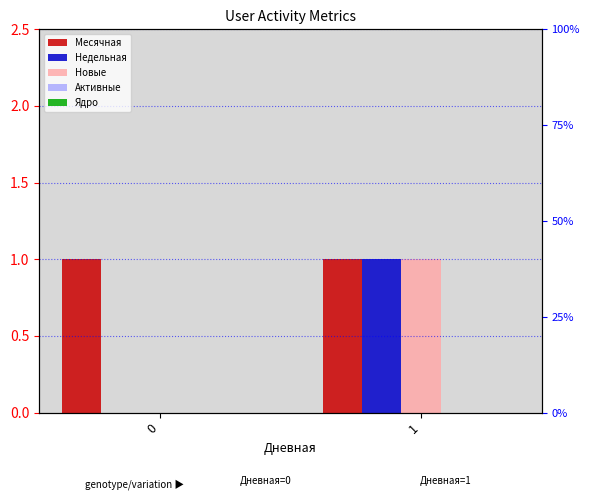

Is the value of Недельная at 0 greater than the value of Новые at 0?

No